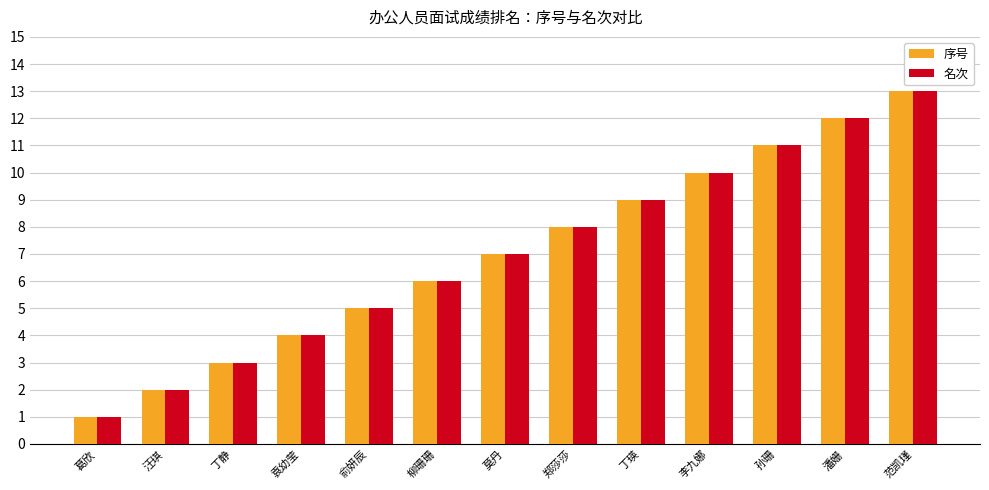

At which category does the chart reach its peak across all series?

范凯瑾